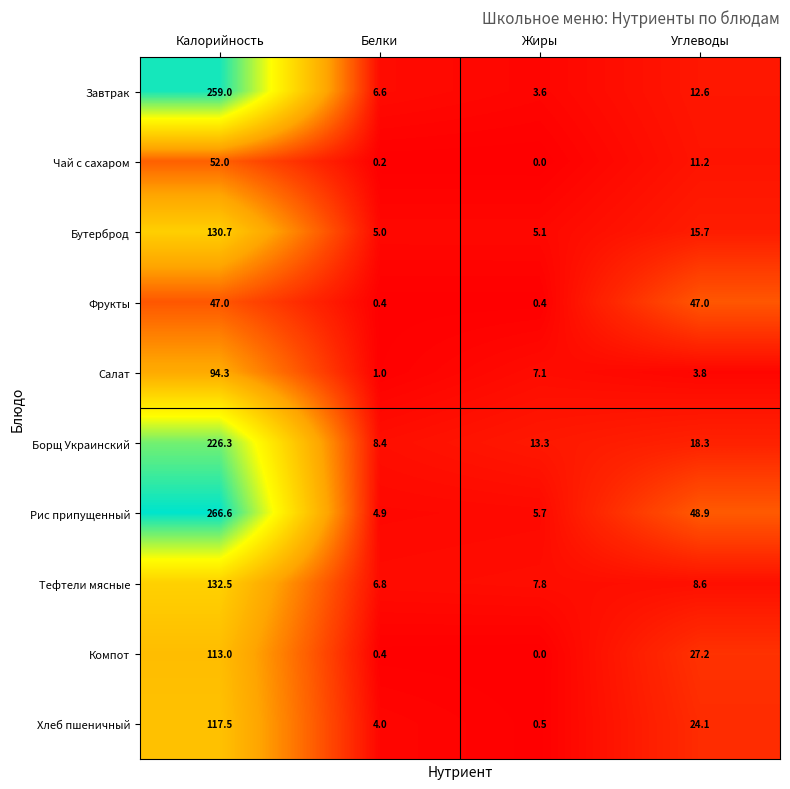

What is the spread (max minus min) of values at Углеводы?

45.1